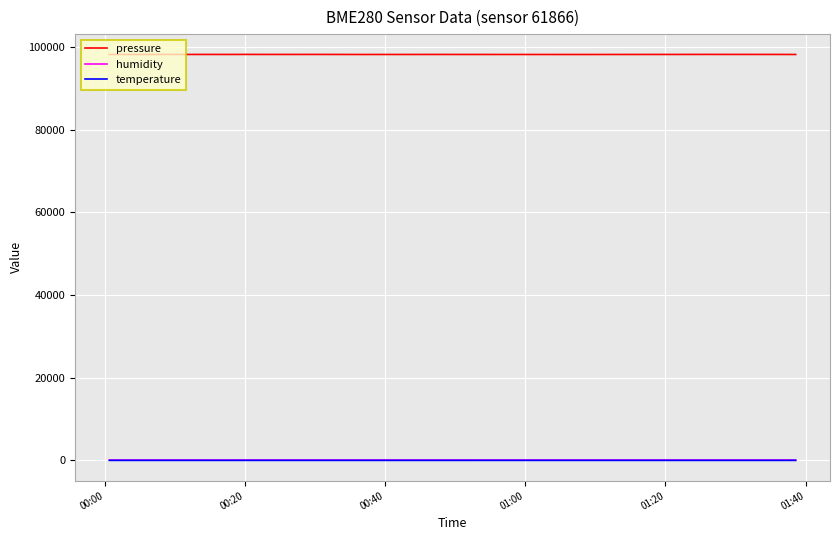

Which series has the widest spread of values?

pressure